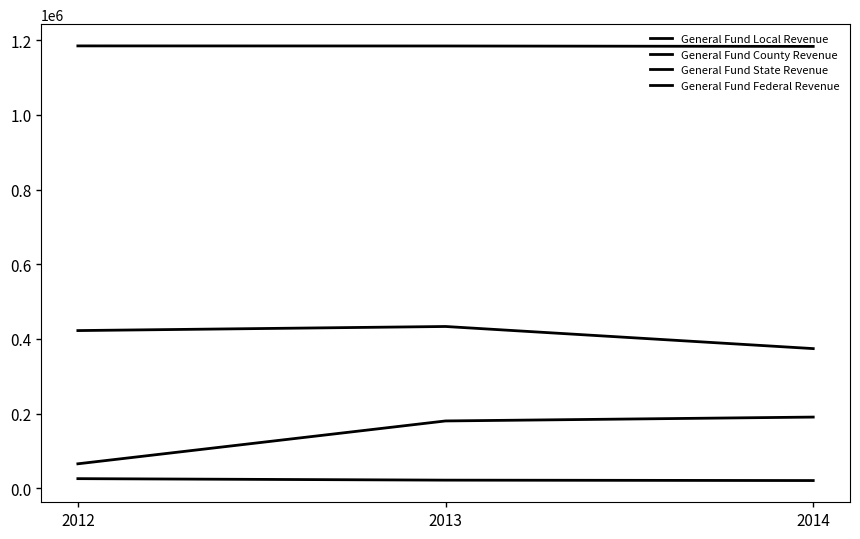

Where is General Fund Local Revenue nearest to the value 403626?

2012